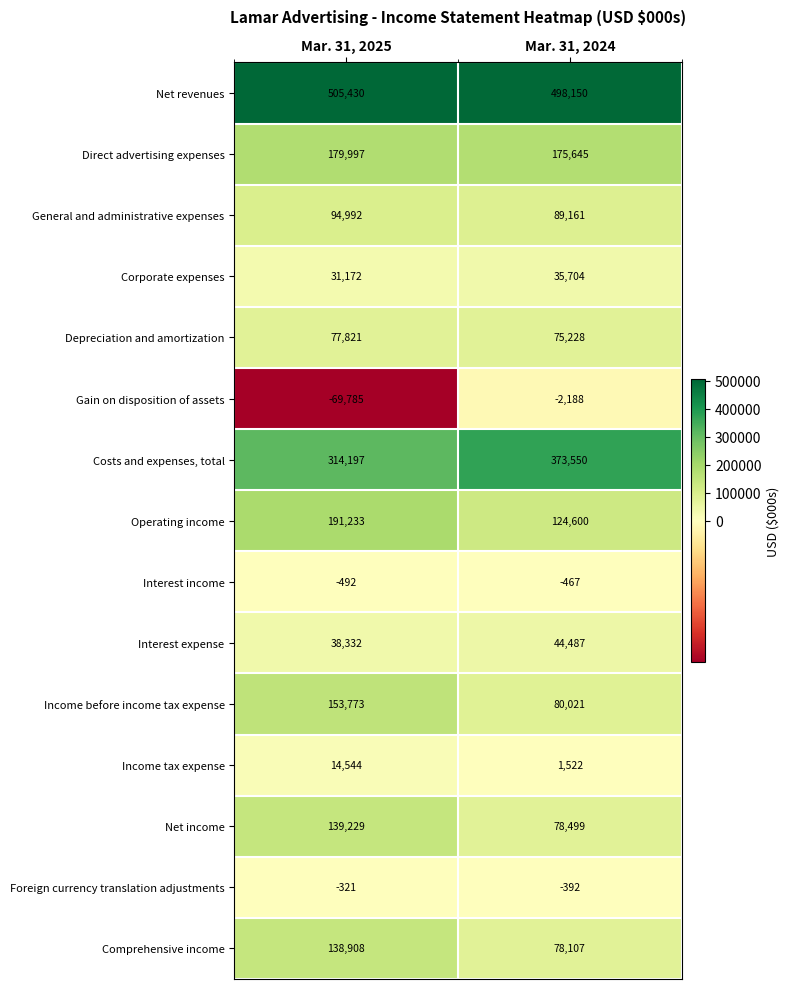

List the labels in order of Gain on disposition of assets value, smallest first.

Mar. 31, 2025, Mar. 31, 2024